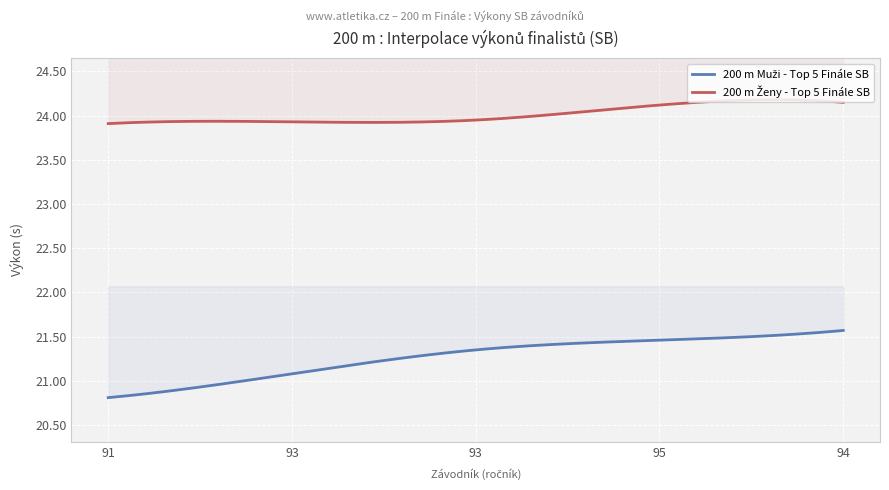

True or false: 200 m Ženy - Top 5 Finále SB and 200 m Muži - Top 5 Finále SB intersect in this chart.

False